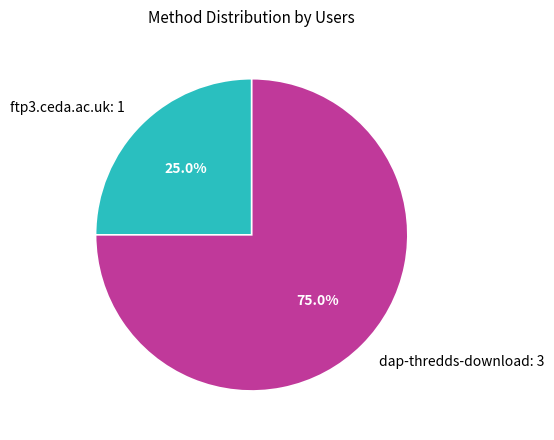

Which category has the biggest portion of the pie?

dap-thredds-download